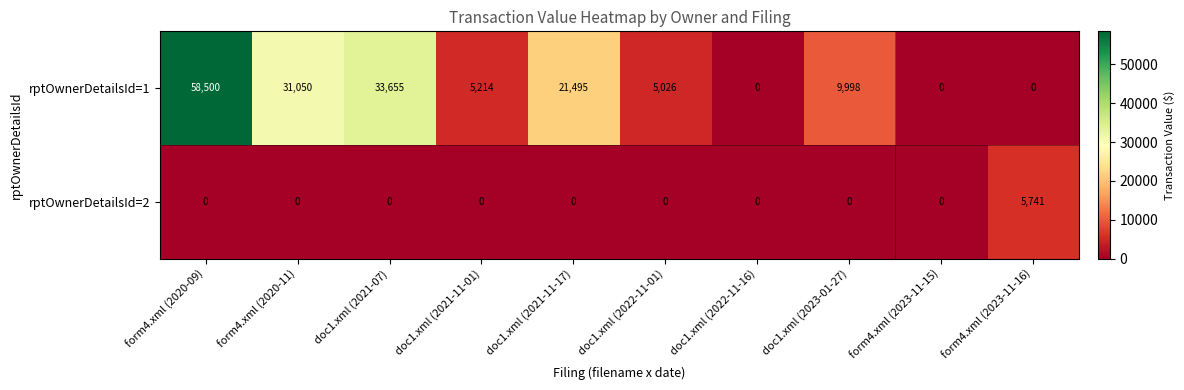

What is the average value of the rptOwnerDetailsId=1 series?

16494